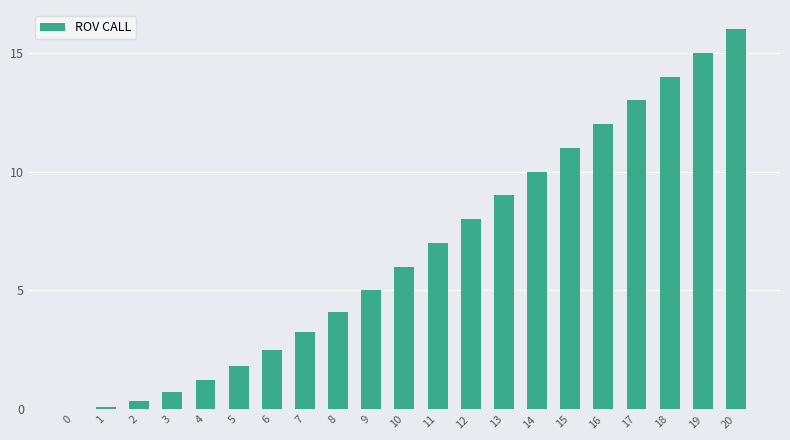

Reading left to right, what are all the values shown in this chart?

0=0.0	1=0.1	2=0.4	3=0.7	4=1.2	5=1.8	6=2.5	7=3.2	8=4.1	9=5.0	10=6.0	11=7.0	12=8.0	13=9.0	14=10.0	15=11.0	16=12.0	17=13.0	18=14.0	19=15.0	20=16.0